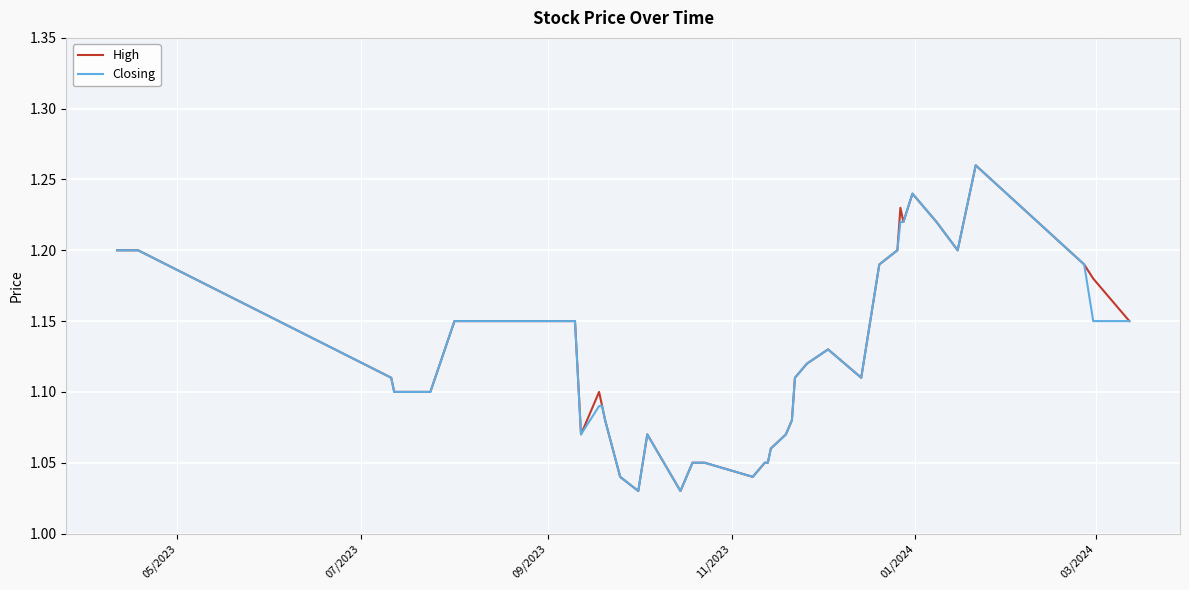

What is the value of the High point at the 37th from the left?

1.3